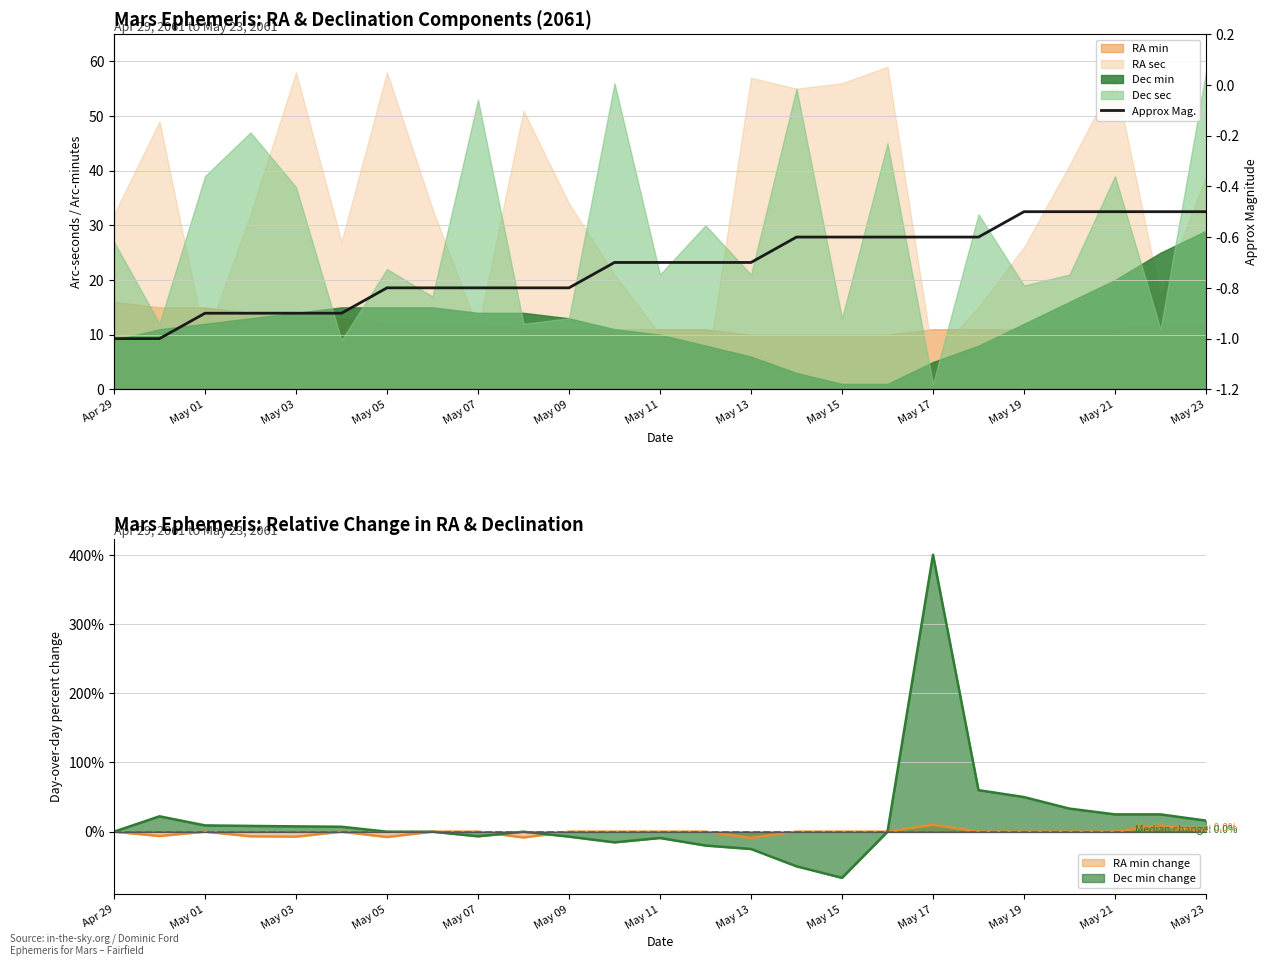

Which category has the lowest value in the Dec min change series?

May 15